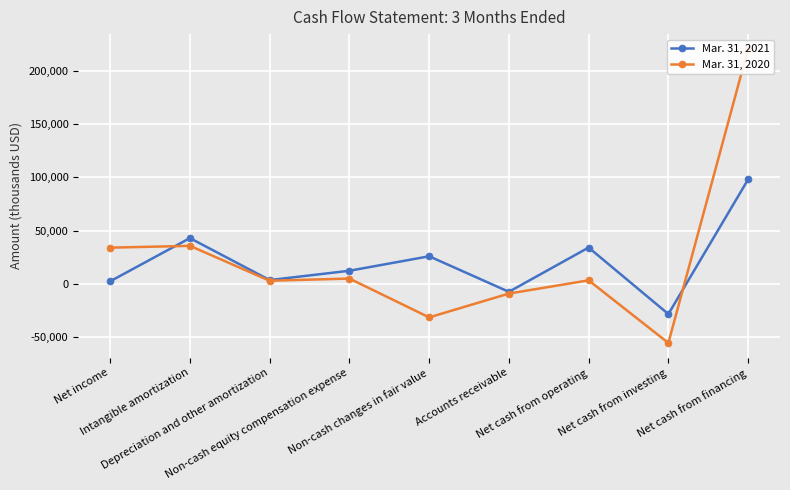

In Mar. 31, 2020, how many points are lower than both neighbors (excluding endpoints)?

3